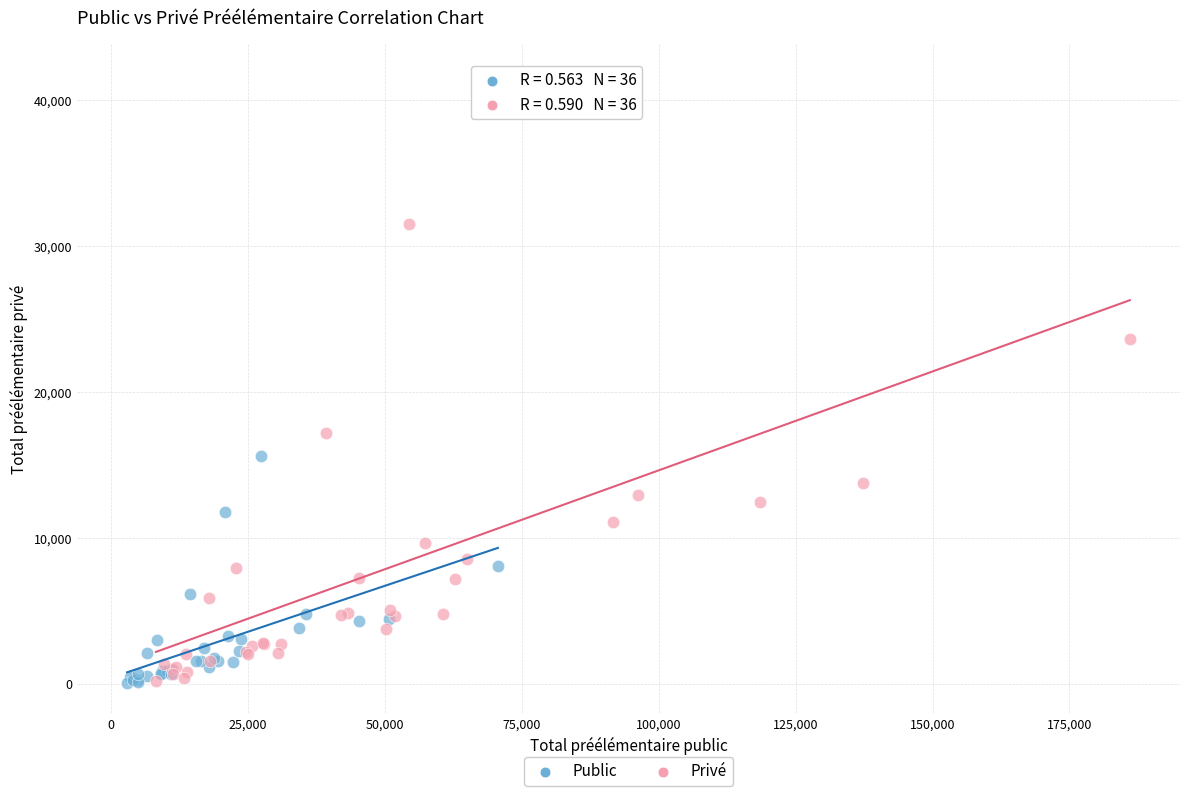

Which series contains the highest Y value?

Privé